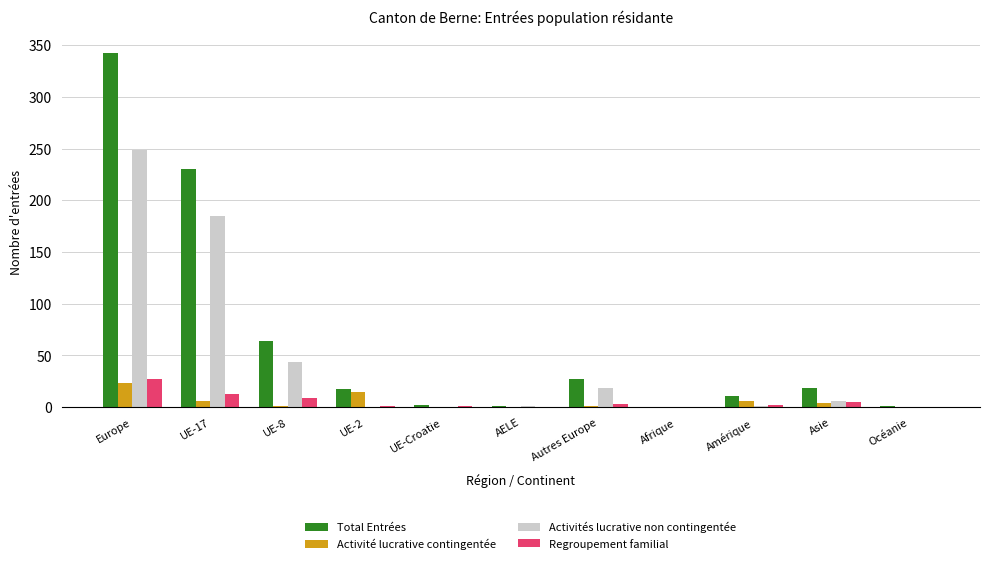

At which category is the sum across all series the highest?

Europe